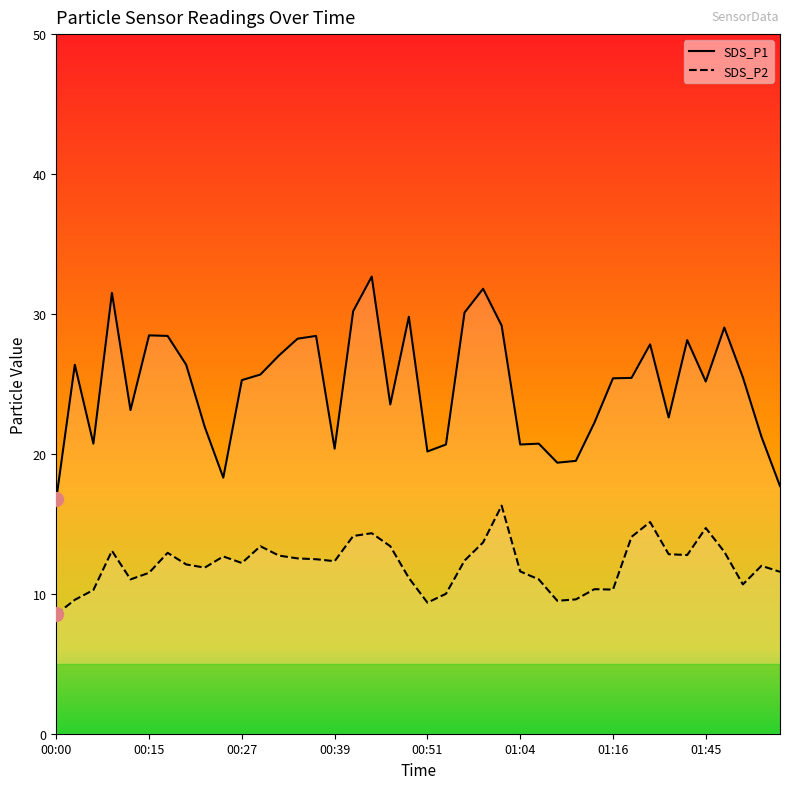

How many interior local valleys does the SDS_P1 series have?

10